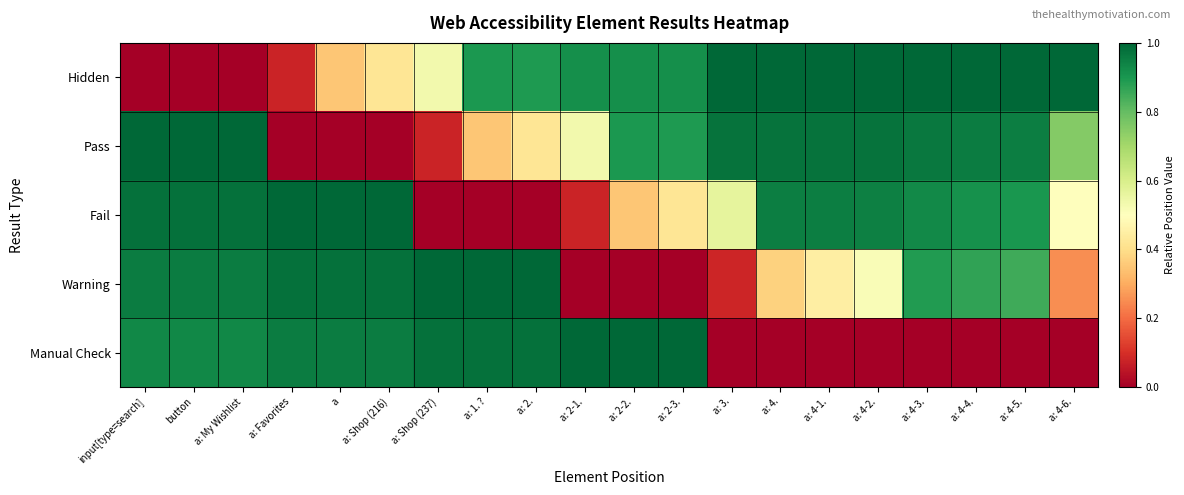

Rank the series by their maximum value, from lowest to highest.

Hidden, Pass, Fail, Warning, Manual Check